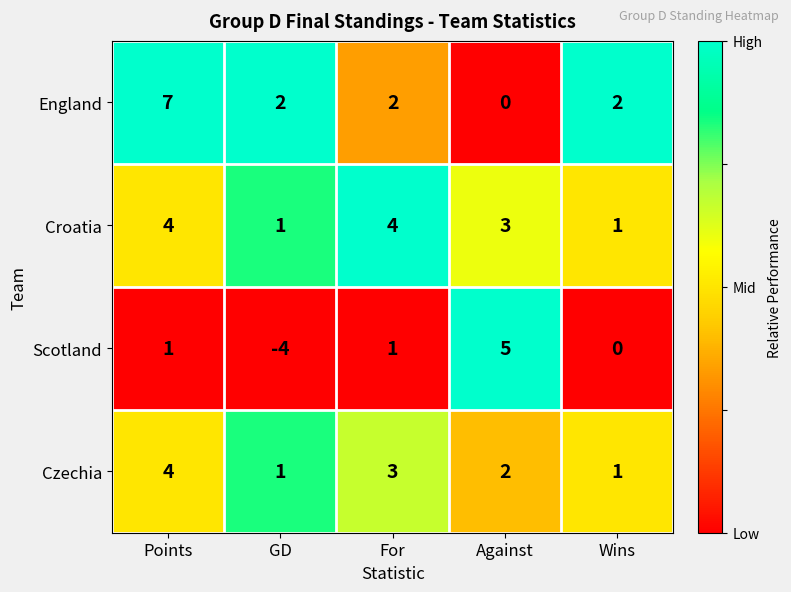

Which series has the widest spread of values?

Scotland